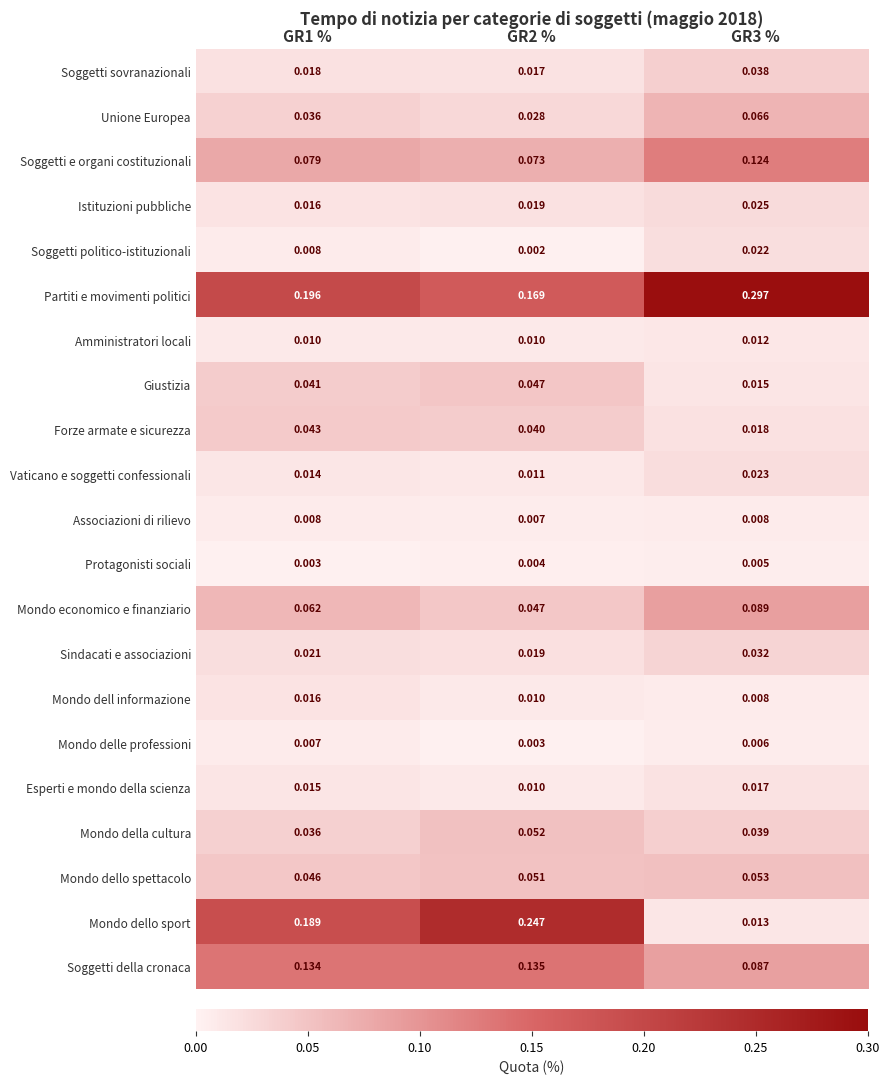

List the series in order of their peak value, lowest first.

Protagonisti sociali, Mondo delle professioni, Associazioni di rilievo, Amministratori locali, Mondo dell informazione, Esperti e mondo della scienza, Soggetti politico-istituzionali, Vaticano e soggetti confessionali, Istituzioni pubbliche, Sindacati e associazioni, Soggetti sovranazionali, Forze armate e sicurezza, Giustizia, Mondo della cultura, Mondo dello spettacolo, Unione Europea, Mondo economico e finanziario, Soggetti e organi costituzionali, Soggetti della cronaca, Mondo dello sport, Partiti e movimenti politici